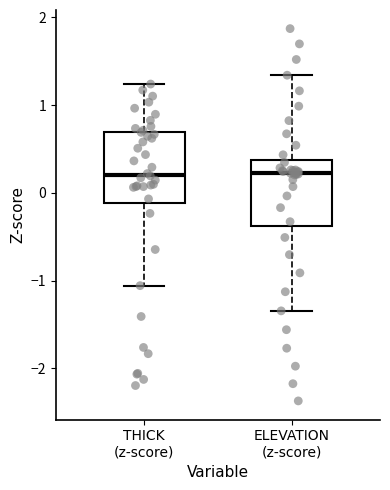

Reading left to right, transcribe this box plot: for each box, give where its median line is, the range the box spans, and where its two whiskers end, as read against the y-axis. The values are not printed on the chart, so give them approximately, as read against the axis.

THICK (z-score): median 0.2, box -0.1 to 0.7, whiskers -1.1 to 1.2
ELEVATION (z-score): median 0.2, box -0.4 to 0.4, whiskers -1.3 to 1.3